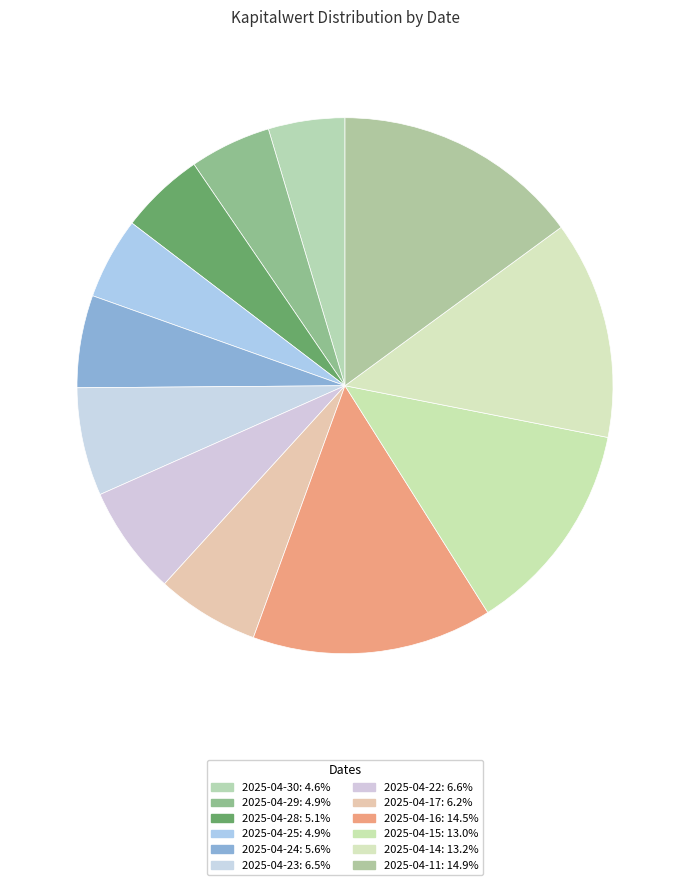

Count the number of slices in the pie.

12